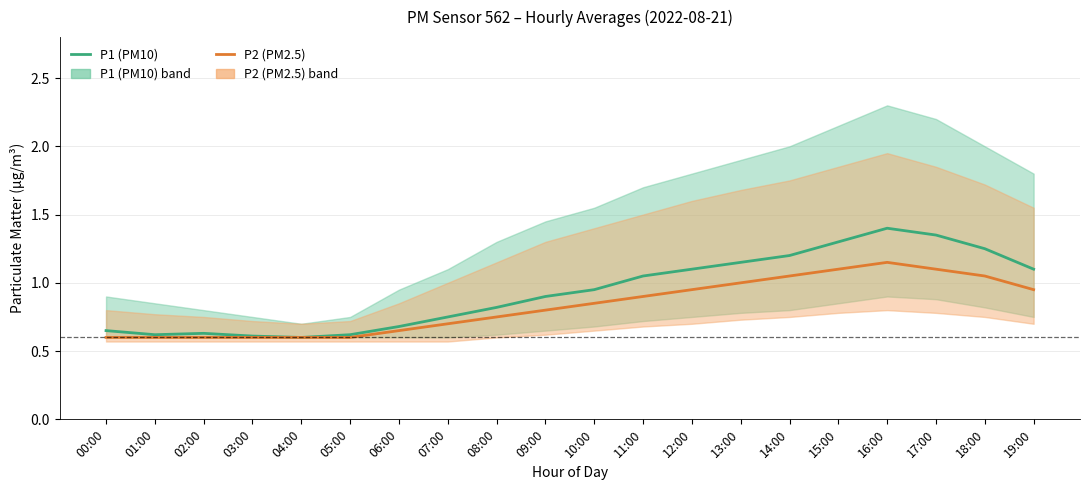

True or false: P2 (PM2.5) and P1 (PM10) cross at least once.

False